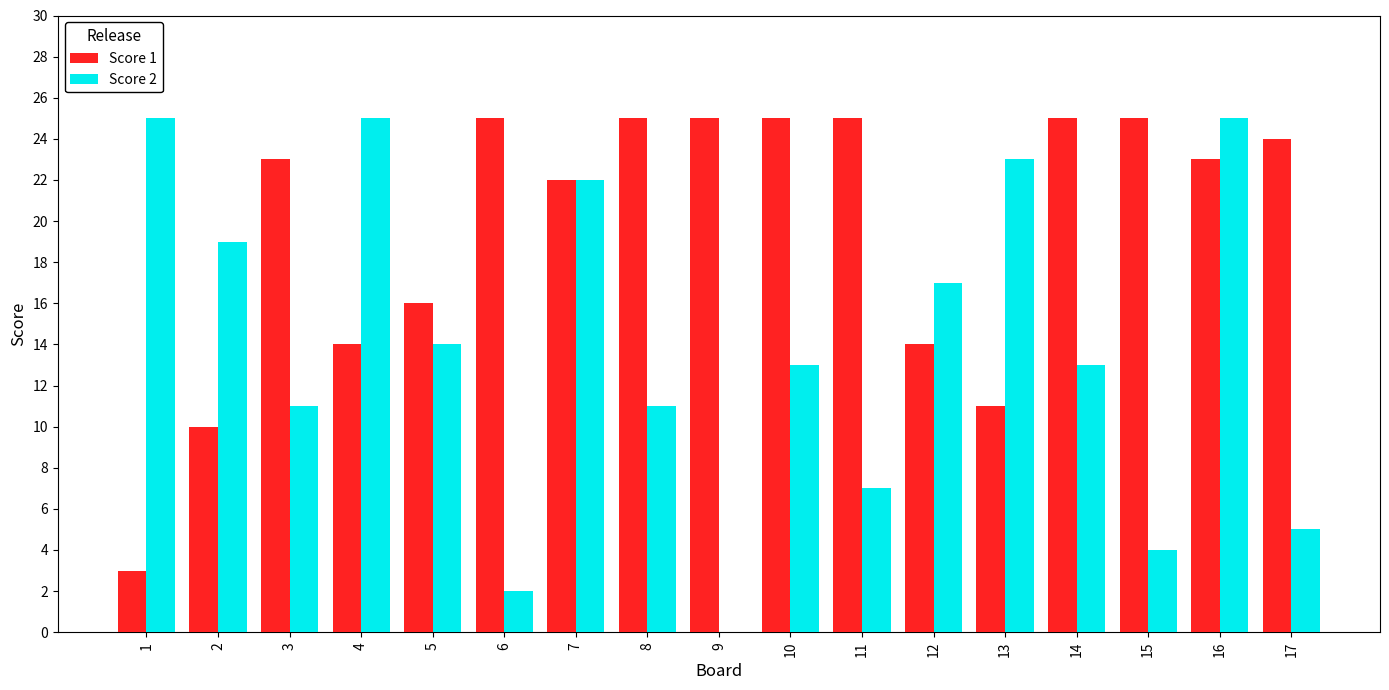

What is the approximate value of Score 2 at 6?

2